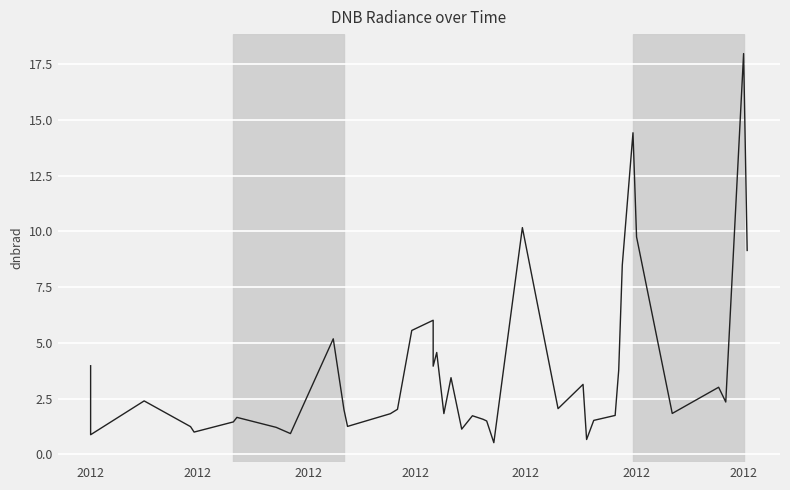

Where does the data first go above 2?

2012